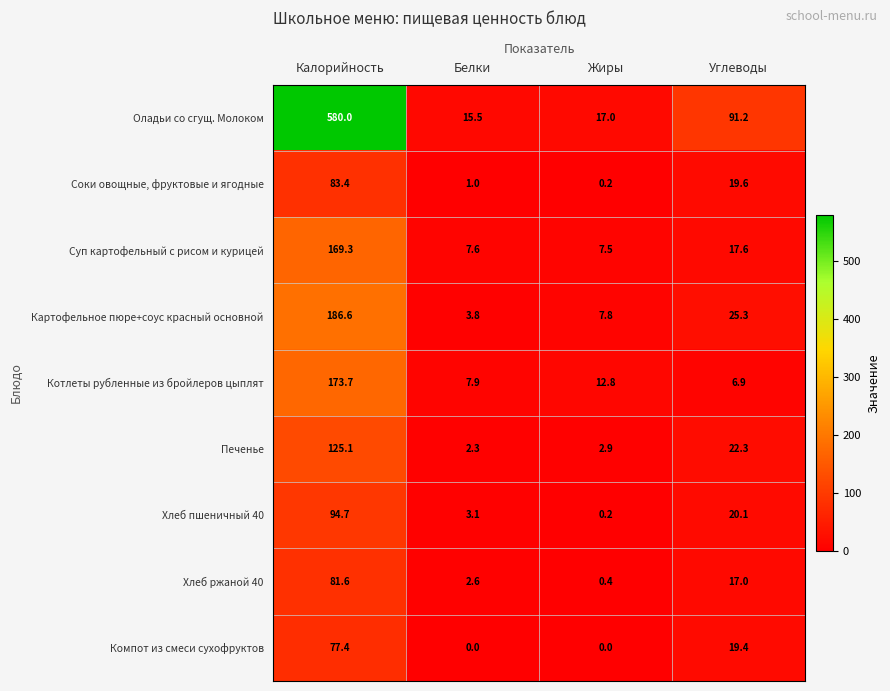

What is the approximate value of Соки овощные, фруктовые и ягодные at Углеводы?

19.6